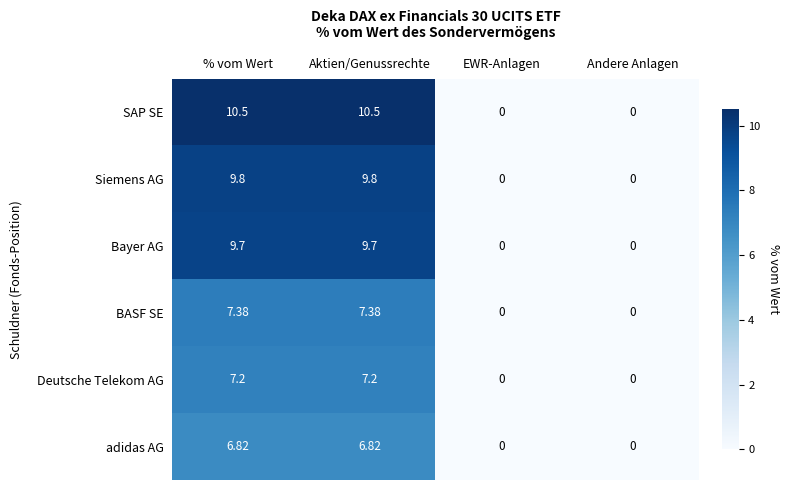

List the series in order of their peak value, lowest first.

adidas AG, Deutsche Telekom AG, BASF SE, Bayer AG, Siemens AG, SAP SE